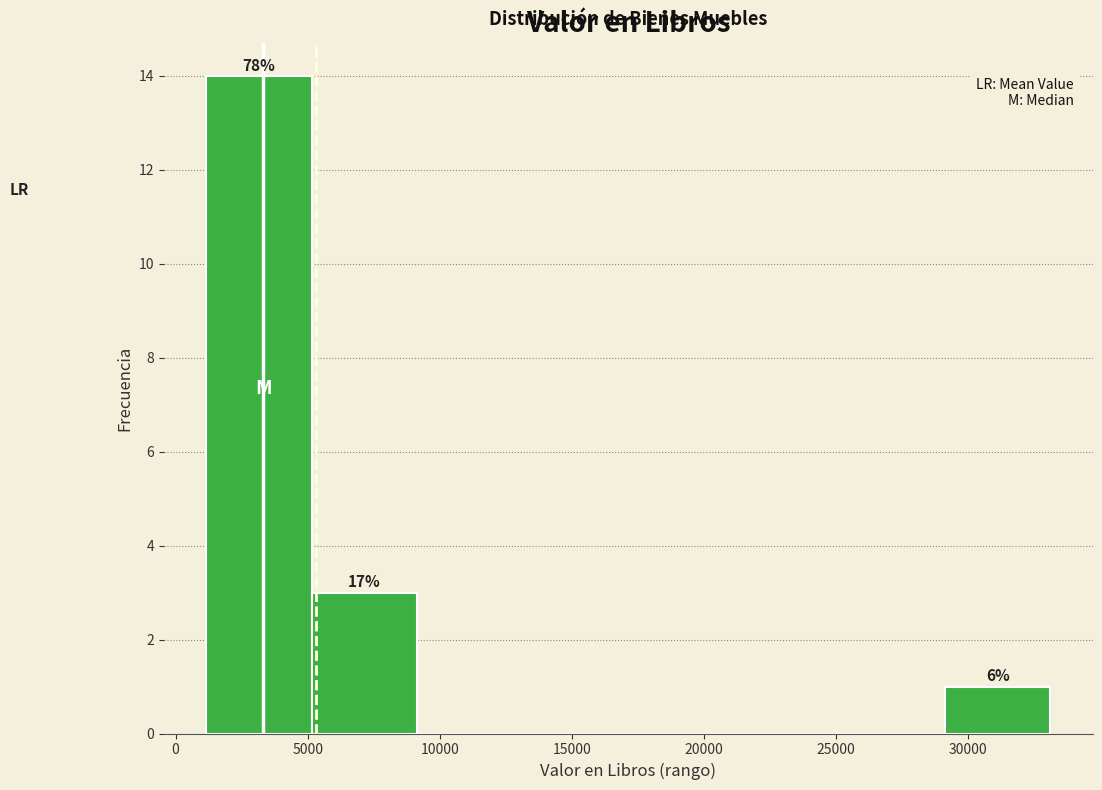

Which range on the x-axis has the tallest bar?

1000 to 5000